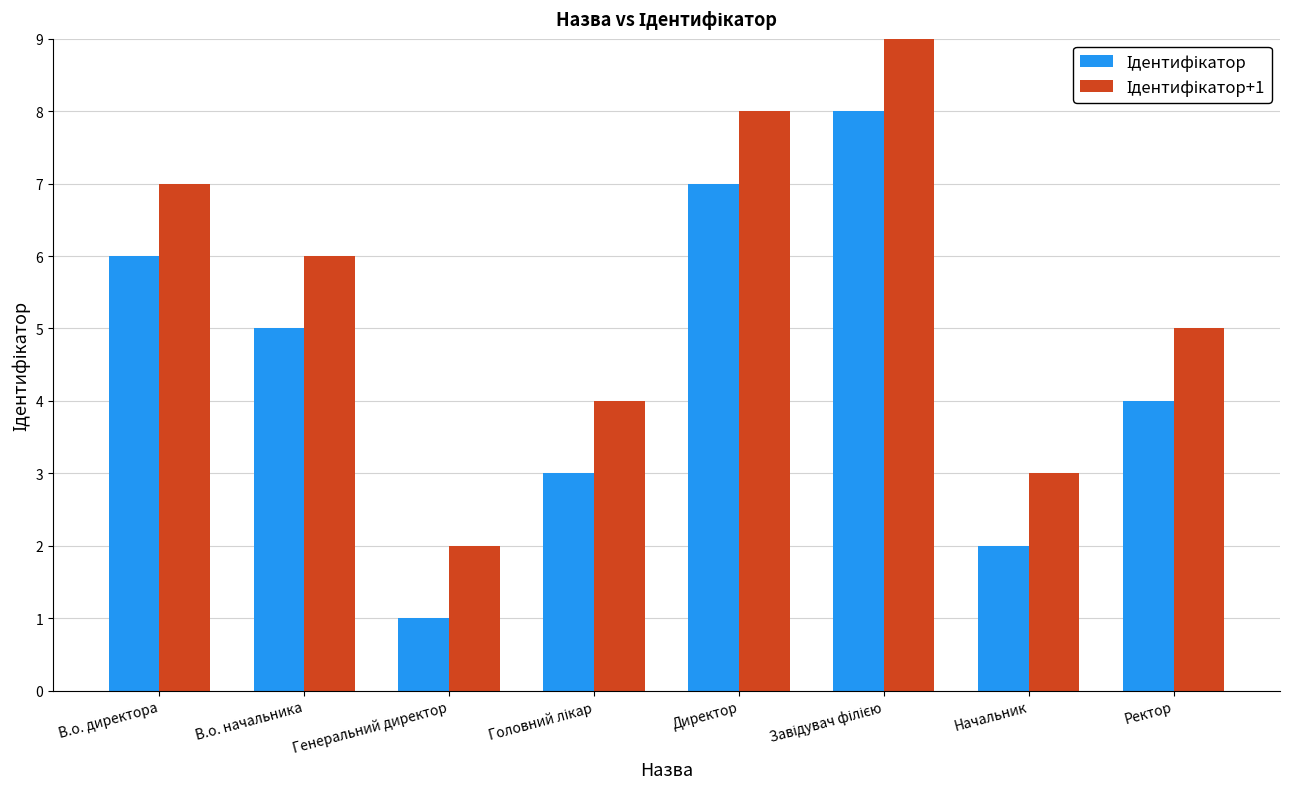

How many data points does each series have?

8